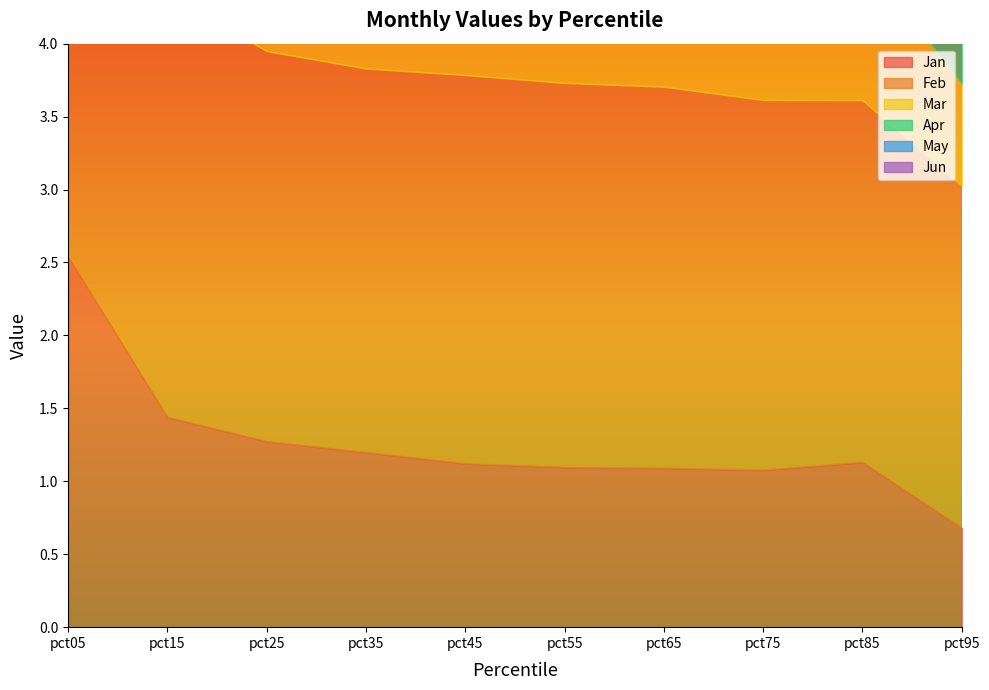

Between pct05 and pct75, which series saw the biggest shift?

Jan